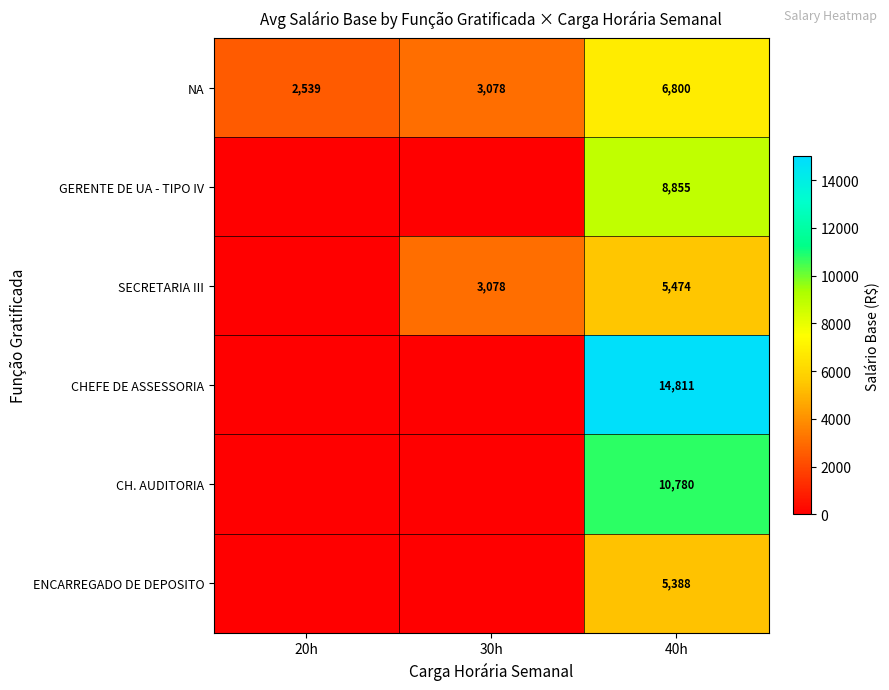

What is the sum of the SECRETARIA III values at 30h and 40h?

8552